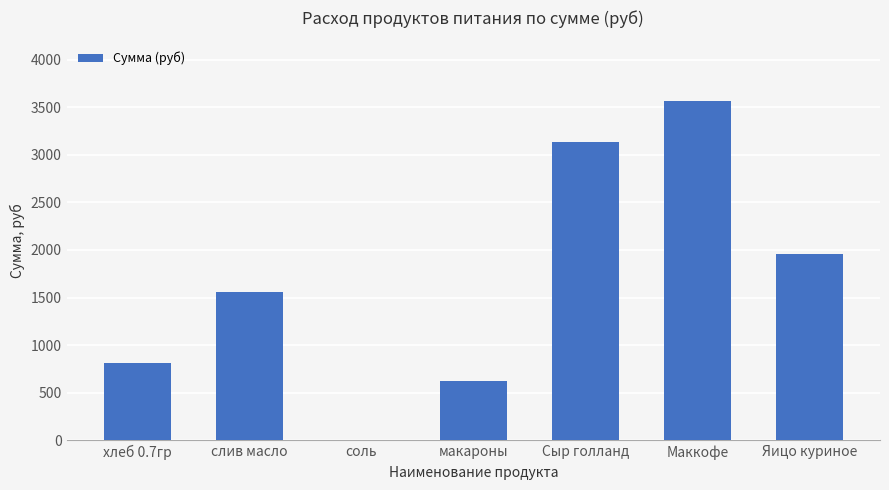

Reading left to right, transcribe all the data shown in this chart.

813.7	1562.5	8.5	623.0	3132.8	3560.0	1958.0